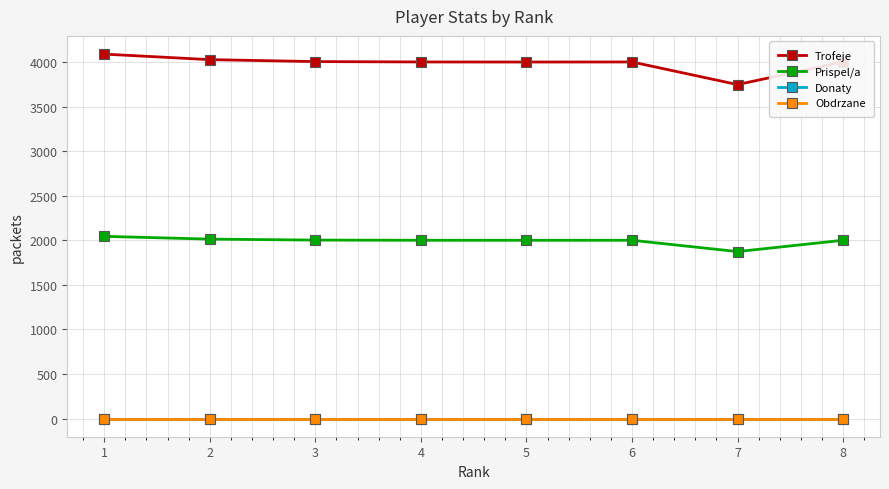

True or false: Donaty and Trofeje cross at least once.

False